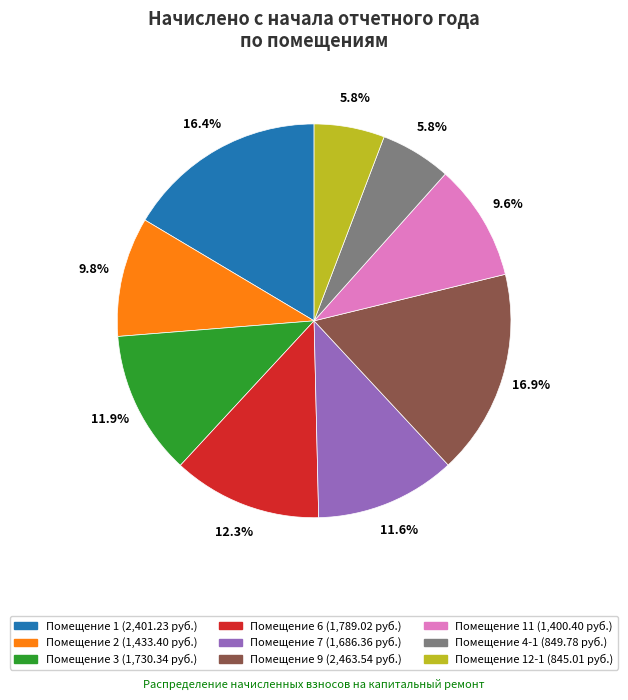

To the nearest percent, what is the average slice percentage?

11%